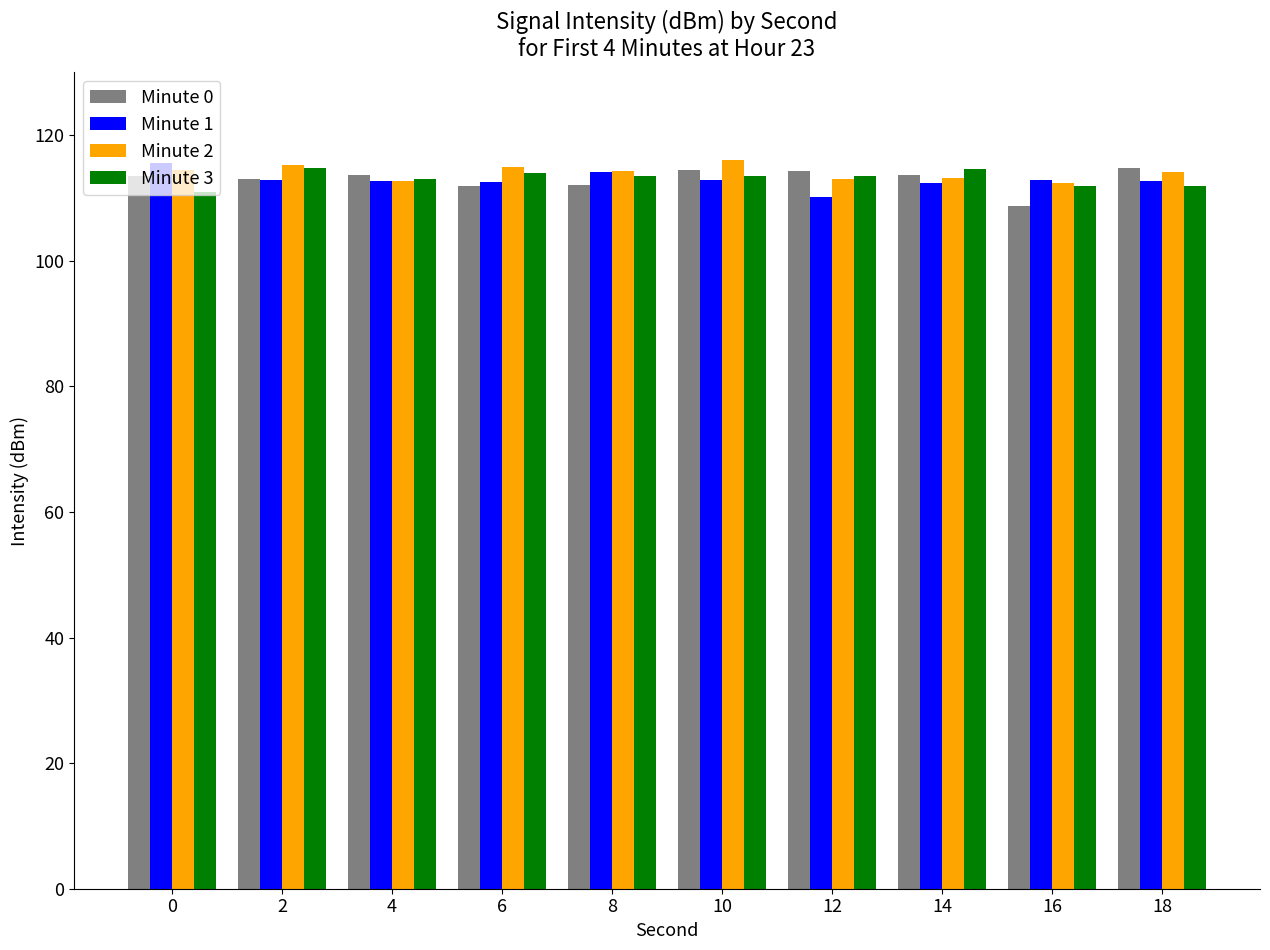

The Minute 0 series shows 113.4 at 0. True or false?

True